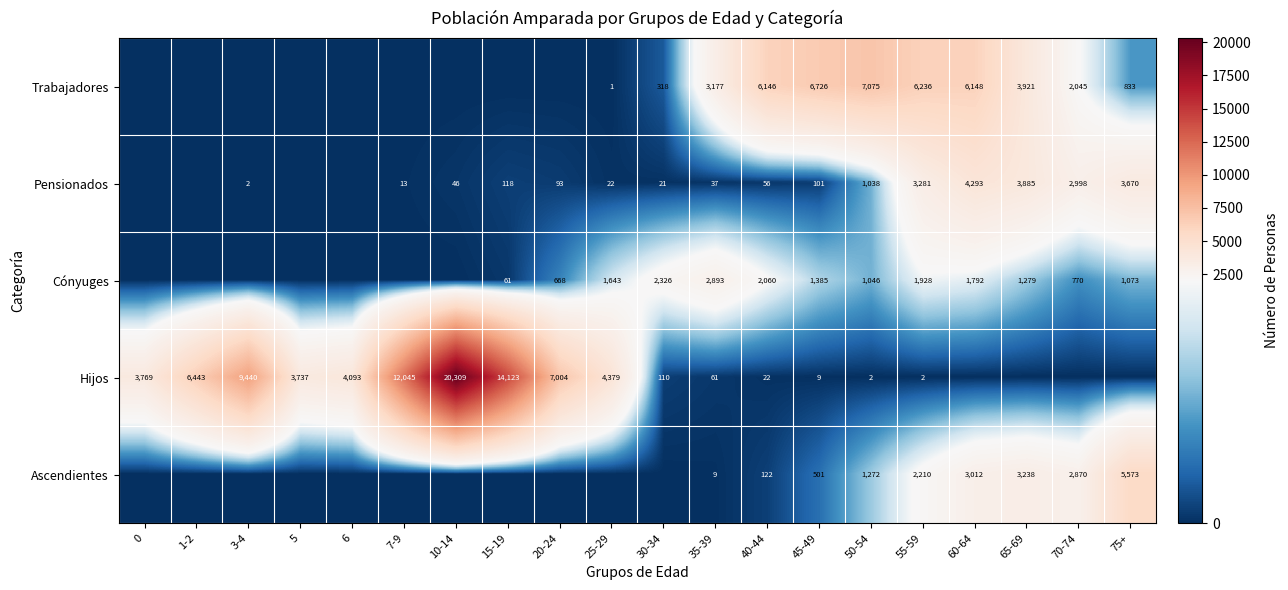

The Hijos series shows 3 at 55-59. True or false?

False